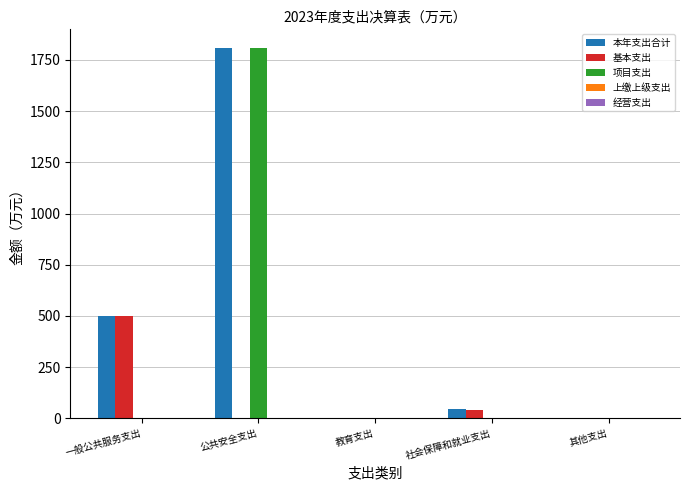

What is the greatest value displayed?

1808.7